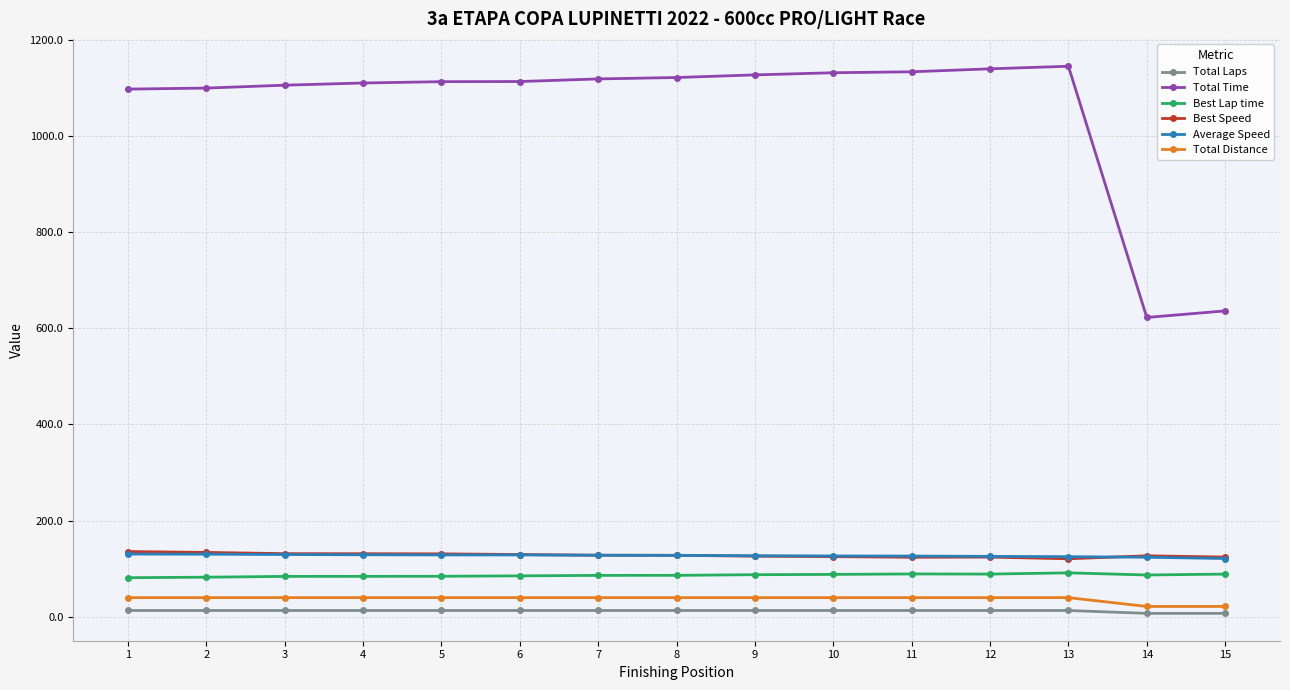

What are all the series names shown in the legend?

Total Laps, Total Time, Best Lap time, Best Speed, Average Speed, Total Distance